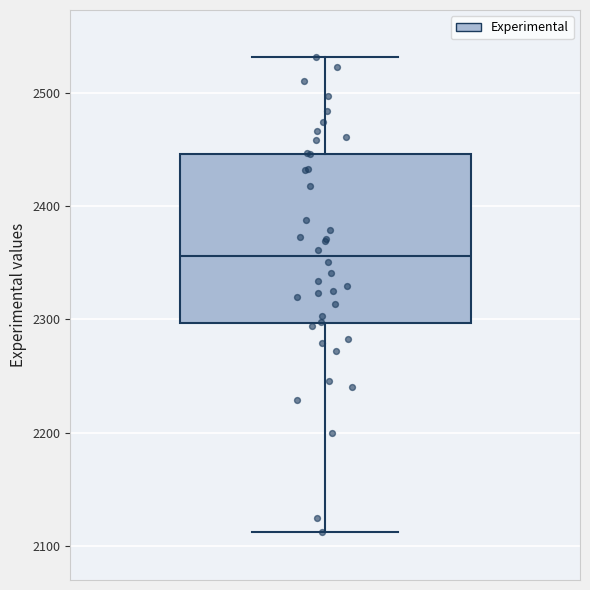

Read this box plot against the y-axis: the position of the median line, the range covered by the box, and the ends of both whiskers. The values are not printed on the chart, so give them approximately, as read against the axis.

median 2360, box 2300 to 2450, whiskers 2110 to 2530